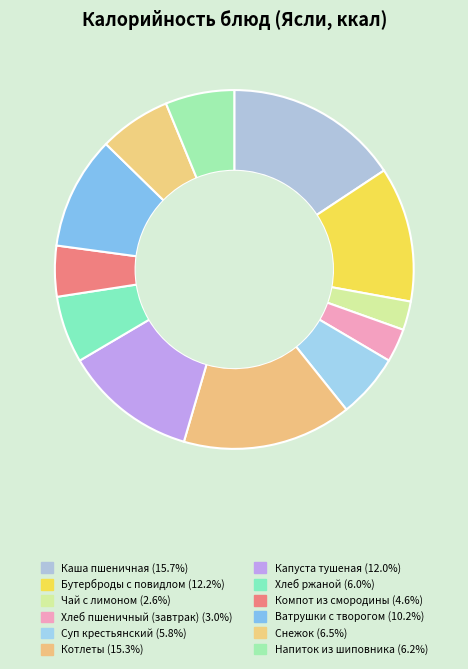

How many segments does this pie chart have?

12